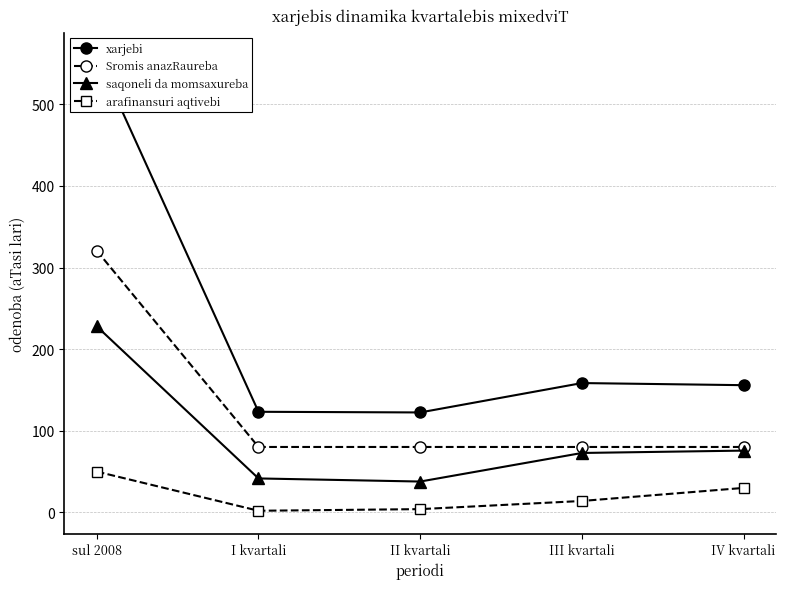

List the series in order of their peak value, lowest first.

arafinansuri aqtivebi, saqoneli da momsaxureba, Sromis anazRaureba, xarjebi